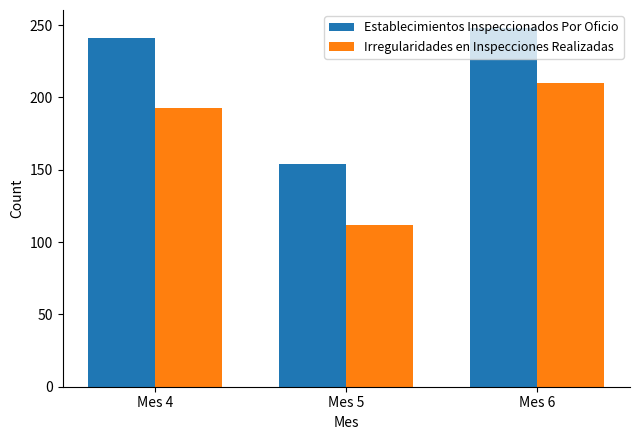

How many groups of bars are there?

3